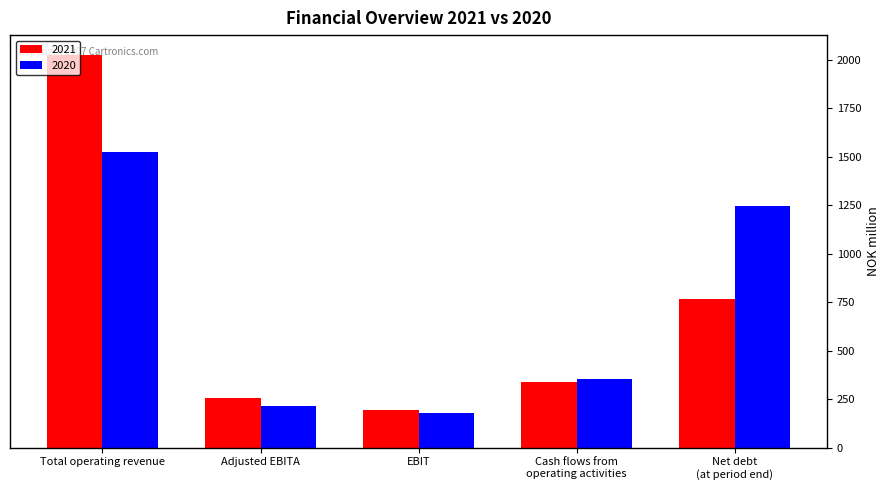

What are all the series names shown in the legend?

2021, 2020